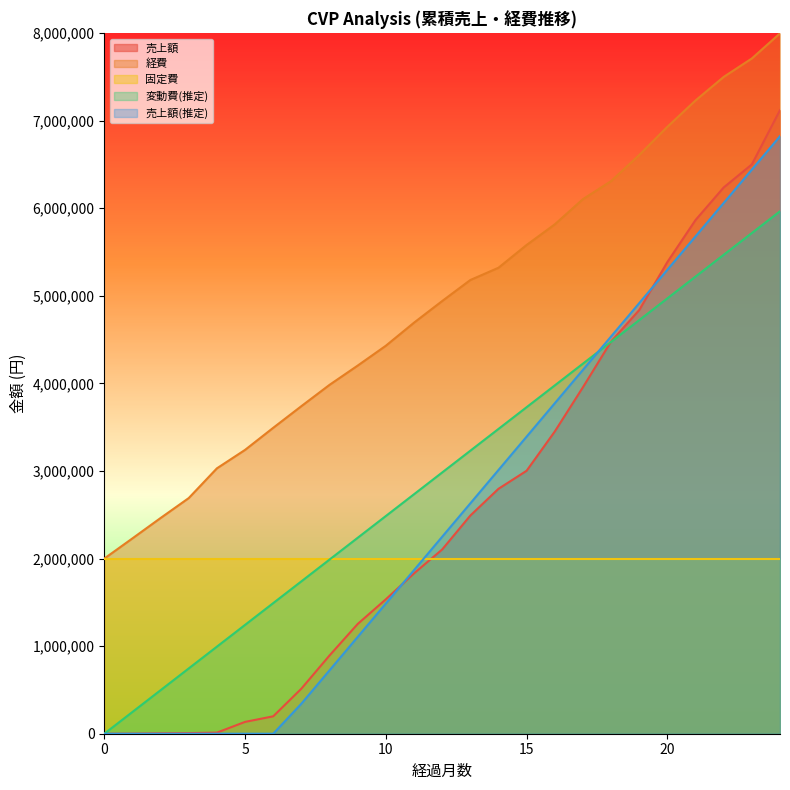

The 売上額 series shows 2325612.3 at 0. True or false?

False